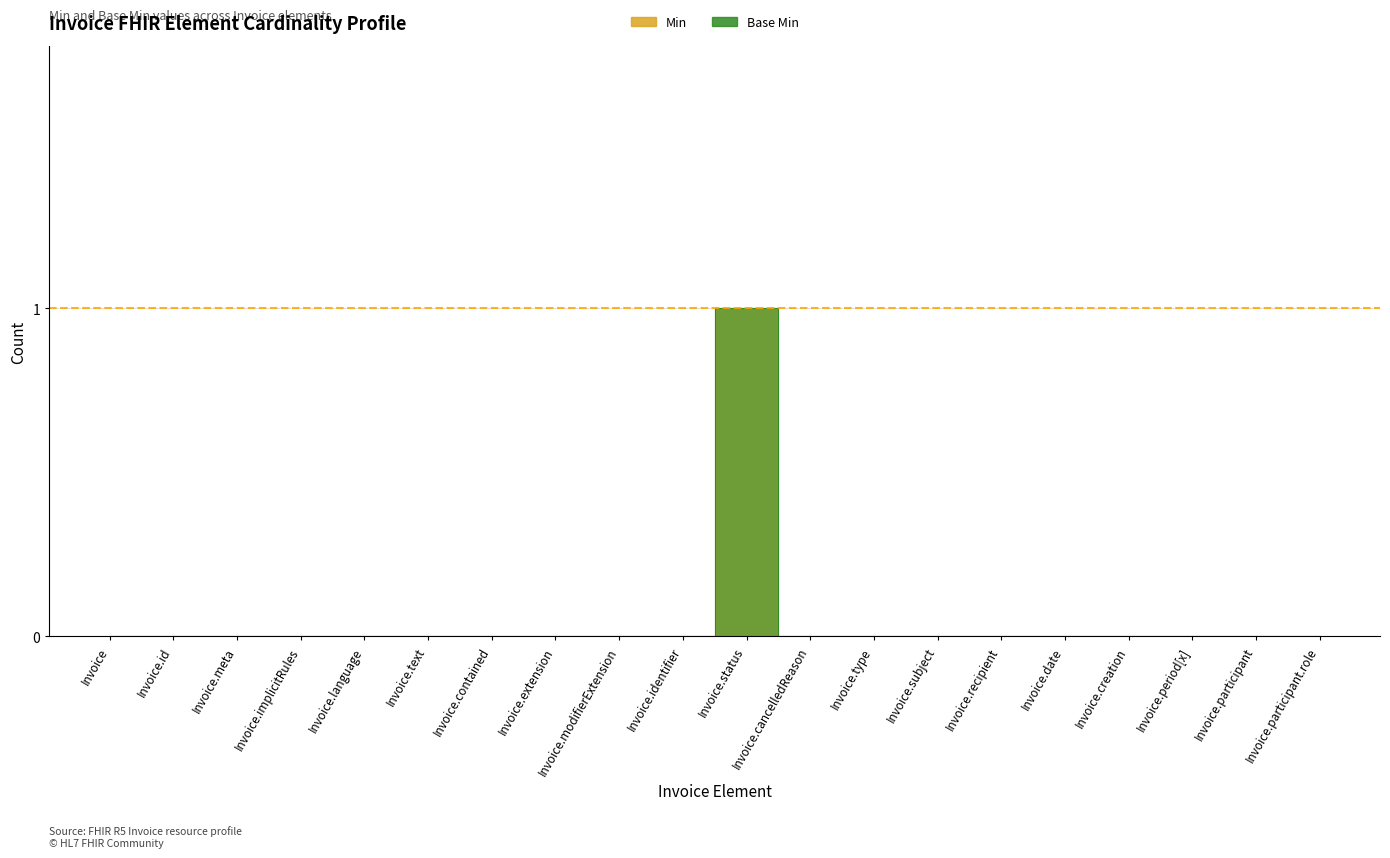

True or false: Min has a value of -1 at Invoice.creation.

False